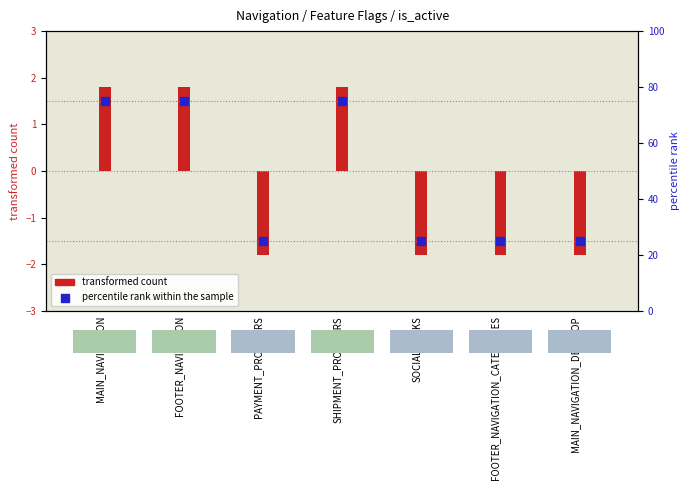

Between SHIPMENT_PROVIDERS and FOOTER_NAVIGATION_CATEGORIES, which is larger?

SHIPMENT_PROVIDERS